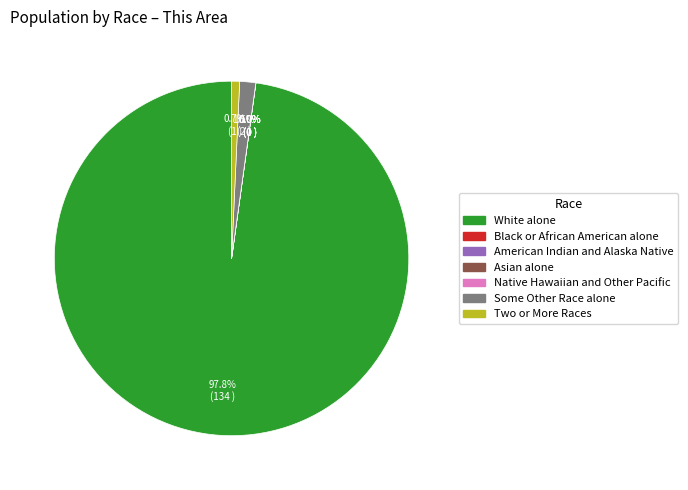

To the nearest percent, what is the combined percentage of Native Hawaiian and Other Pacific and Two or More Races?

1%